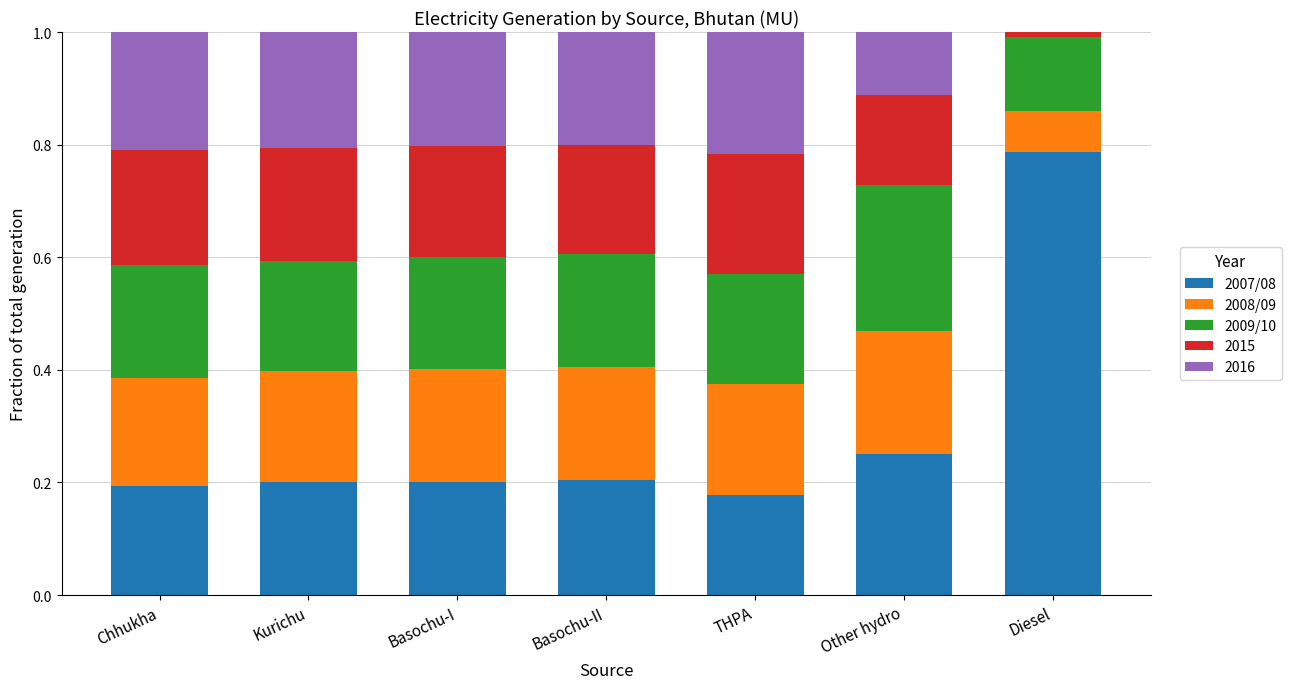

What is the total value across all series at Chhukha?

1.0